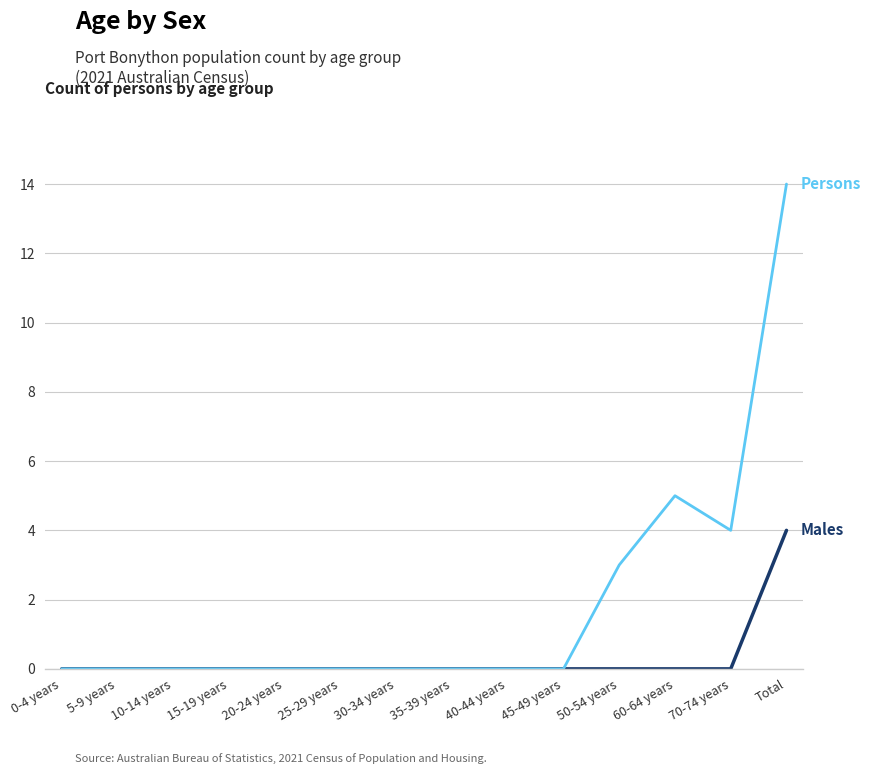

Reading right to left, what are all the values shown in this chart?

Males: 4	0	0	0	0	0	0	0	0	0	0	0	0	0
Persons: 14	4	5	3	0	0	0	0	0	0	0	0	0	0